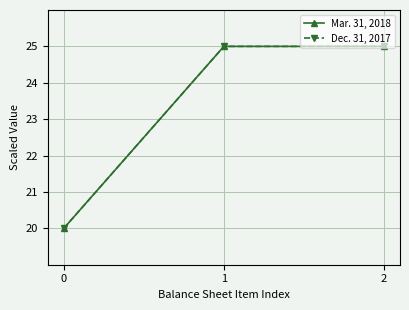

What is the lowest value of the Mar. 31, 2018 series?

20